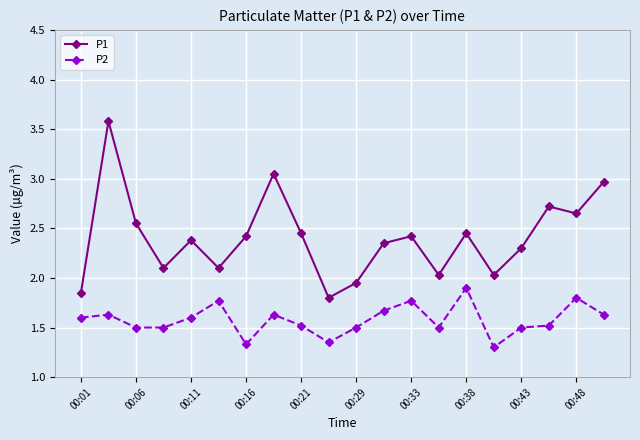

True or false: P2 and P1 intersect in this chart.

False